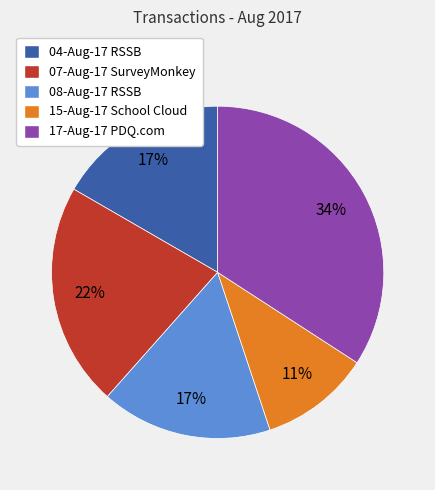

What is the ratio of the value at 15-Aug-17 School Cloud to the value at 08-Aug-17 RSSB?

0.6